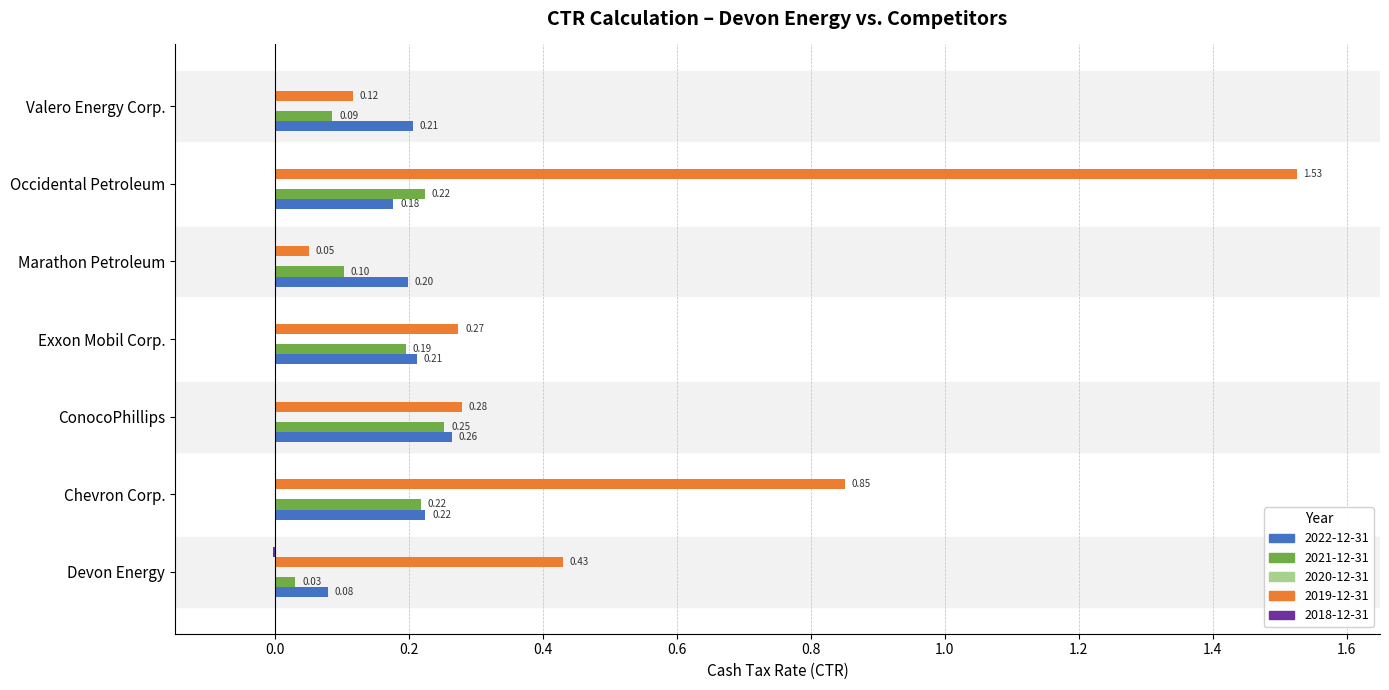

Which category has the highest value in the 2022-12-31 series?

ConocoPhillips